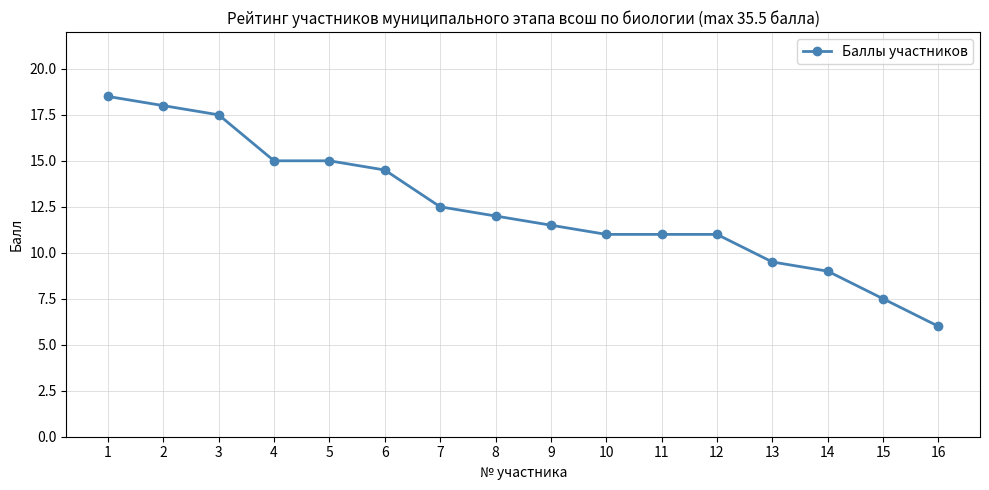

Reading left to right, extract all data points from this chart.

18.5	18.0	17.5	15.0	15.0	14.5	12.5	12.0	11.5	11.0	11.0	11.0	9.5	9.0	7.5	6.0